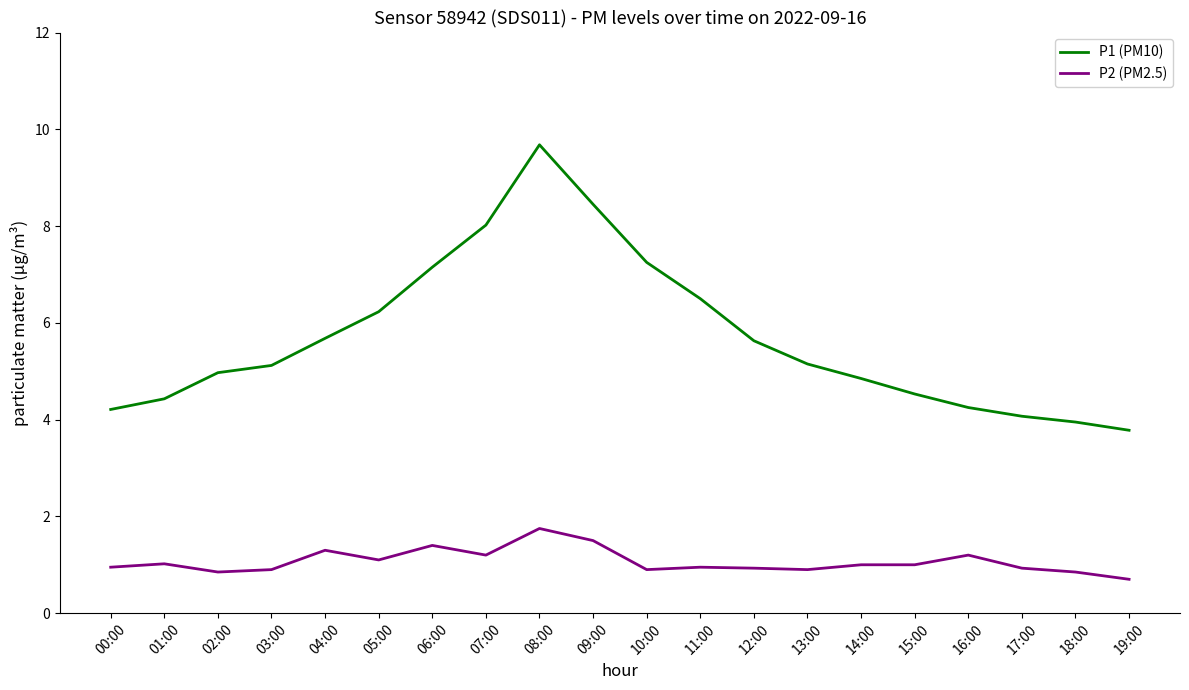

What are all the series names shown in the legend?

P1 (PM10), P2 (PM2.5)